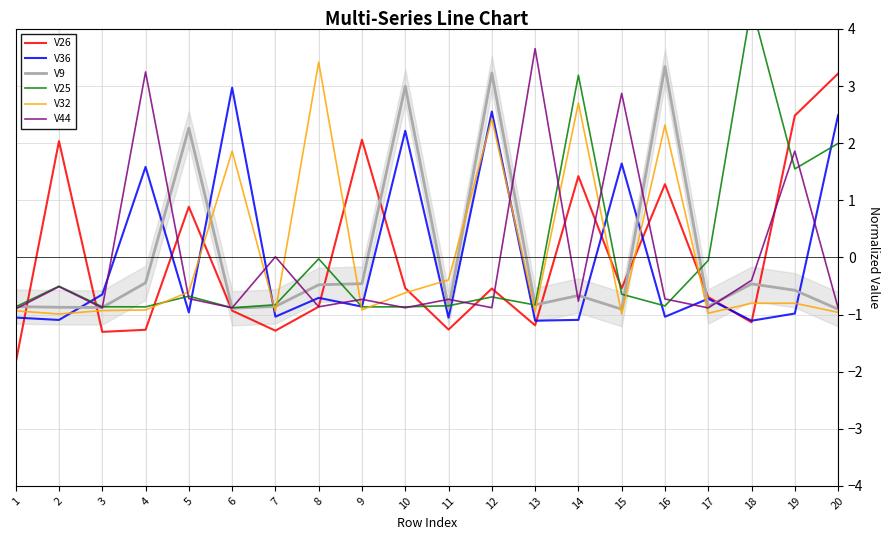

After their last crossing, which series has the higher values: V26 or V44?

V26